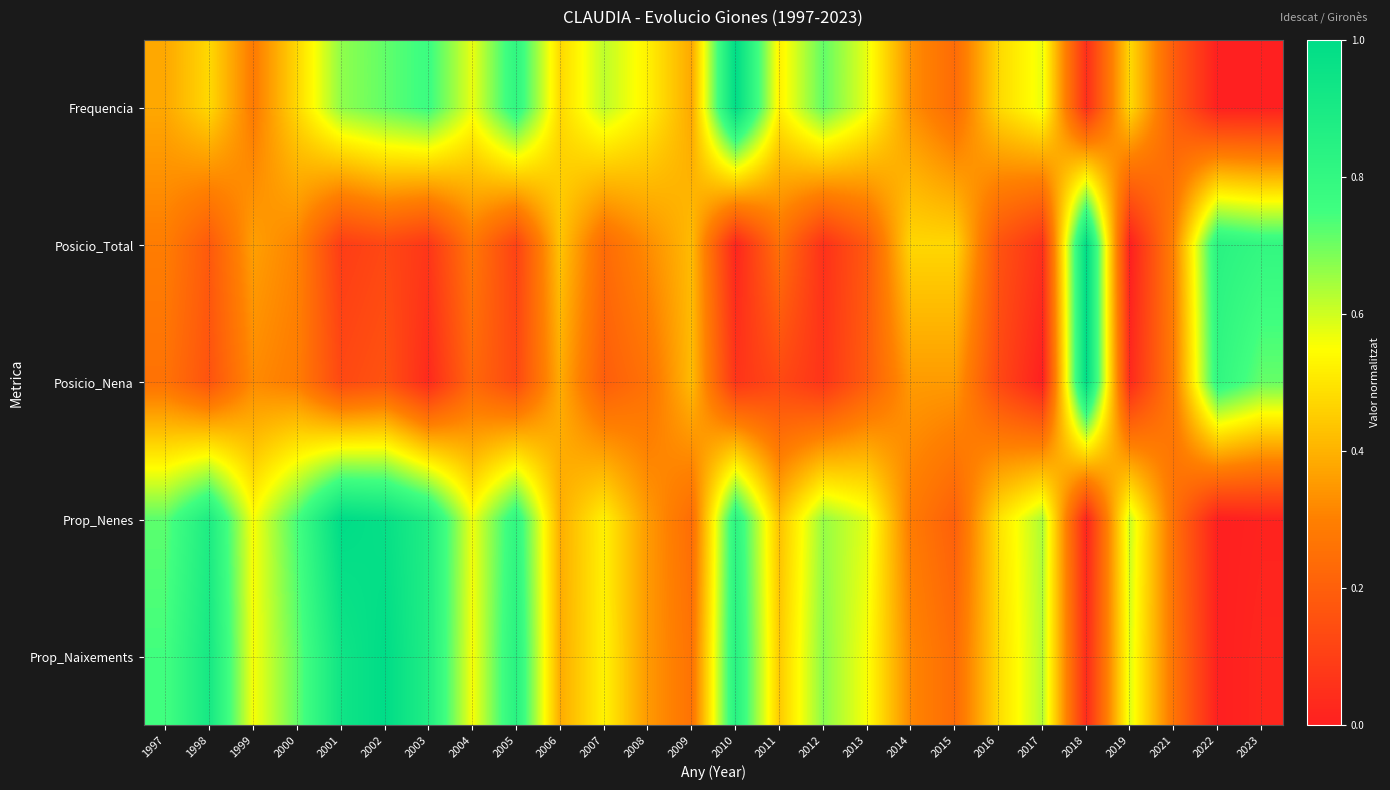

Reading left to right, extract all data points from this chart.

Frequencia: 1997=0.4	1998=0.5	1999=0.3	2000=0.5	2001=0.7	2002=0.7	2003=0.8	2004=0.6	2005=0.8	2006=0.5	2007=0.6	2008=0.5	2009=0.4	2010=1.0	2011=0.5	2012=0.7	2013=0.6	2014=0.3	2015=0.2	2016=0.5	2017=0.6	2018=0.0	2019=0.5	2021=0.2	2022=0.0	2023=0.0
Posicio_Total: 1997=0.3	1998=0.2	1999=0.4	2000=0.3	2001=0.1	2002=0.1	2003=0.1	2004=0.3	2005=0.1	2006=0.4	2007=0.2	2008=0.3	2009=0.4	2010=0.0	2011=0.3	2012=0.1	2013=0.2	2014=0.5	2015=0.5	2016=0.2	2017=0.1	2018=1.0	2019=0.0	2021=0.3	2022=0.8	2023=0.8
Posicio_Nena: 1997=0.3	1998=0.2	1999=0.3	2000=0.3	2001=0.1	2002=0.2	2003=0.0	2004=0.2	2005=0.1	2006=0.4	2007=0.2	2008=0.3	2009=0.4	2010=0.1	2011=0.1	2012=0.1	2013=0.2	2014=0.4	2015=0.4	2016=0.1	2017=0.0	2018=1.0	2019=0.0	2021=0.3	2022=0.8	2023=0.7
Prop_Nenes: 1997=0.7	1998=0.9	1999=0.6	2000=0.7	2001=1.0	2002=1.0	2003=0.9	2004=0.6	2005=0.8	2006=0.4	2007=0.5	2008=0.4	2009=0.2	2010=0.8	2011=0.4	2012=0.7	2013=0.6	2014=0.3	2015=0.2	2016=0.5	2017=0.6	2018=0.0	2019=0.6	2021=0.3	2022=0.0	2023=0.0
Prop_Naixements: 1997=0.7	1998=0.9	1999=0.6	2000=0.7	2001=0.9	2002=1.0	2003=0.9	2004=0.6	2005=0.8	2006=0.4	2007=0.5	2008=0.4	2009=0.3	2010=0.8	2011=0.4	2012=0.7	2013=0.6	2014=0.3	2015=0.2	2016=0.5	2017=0.6	2018=0.0	2019=0.6	2021=0.3	2022=0.0	2023=0.0